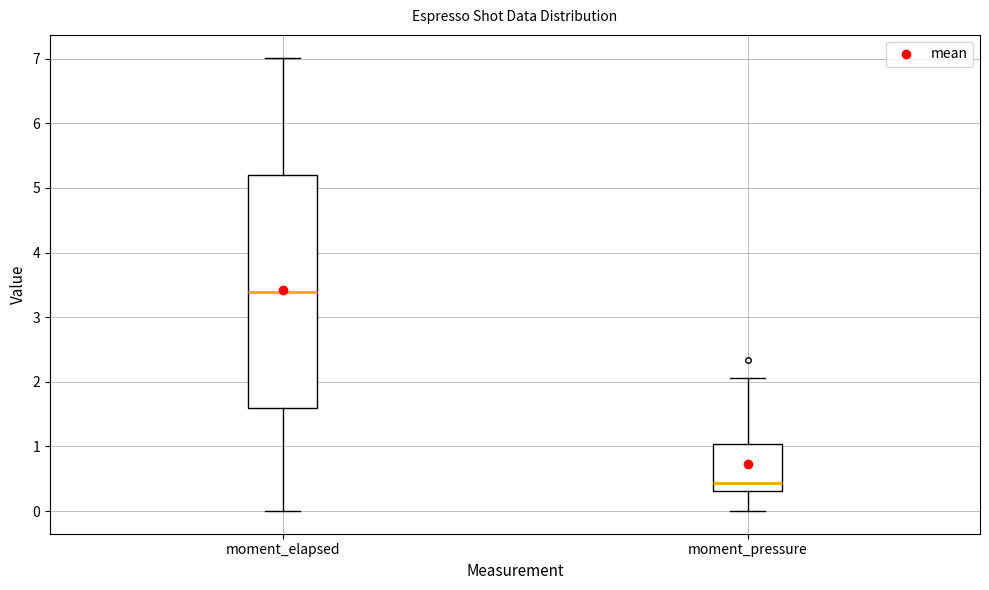

Where is the upper edge of the box for moment_pressure on the y-axis? The values are not printed on the chart, so give them approximately, as read against the axis.

1.0